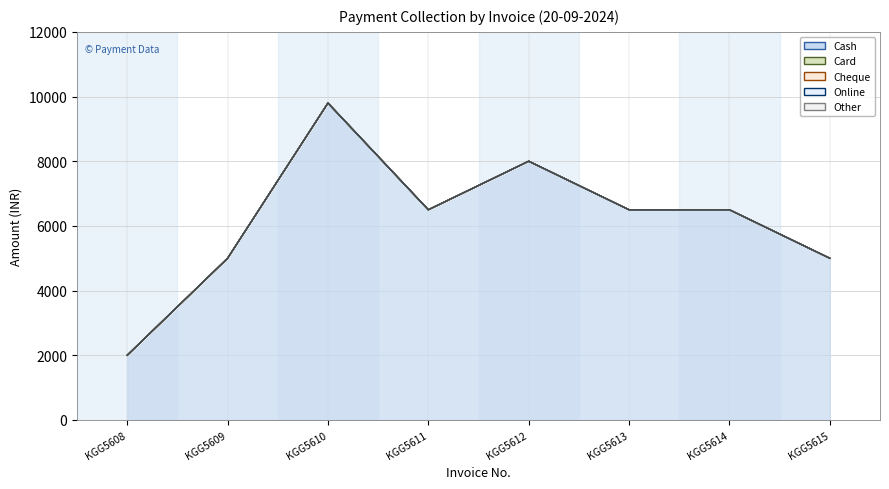

Reading left to right, what are all the values shown in this chart?

Cash: KGG5608=2000	KGG5609=4999	KGG5610=9799	KGG5611=6499	KGG5612=8000	KGG5613=6499	KGG5614=6499	KGG5615=4999
Card: KGG5608=0	KGG5609=0	KGG5610=0	KGG5611=0	KGG5612=0	KGG5613=0	KGG5614=0	KGG5615=0
Cheque: KGG5608=0	KGG5609=0	KGG5610=0	KGG5611=0	KGG5612=0	KGG5613=0	KGG5614=0	KGG5615=0
Online: KGG5608=0	KGG5609=0	KGG5610=0	KGG5611=0	KGG5612=0	KGG5613=0	KGG5614=0	KGG5615=0
Other: KGG5608=0	KGG5609=0	KGG5610=0	KGG5611=0	KGG5612=0	KGG5613=0	KGG5614=0	KGG5615=0